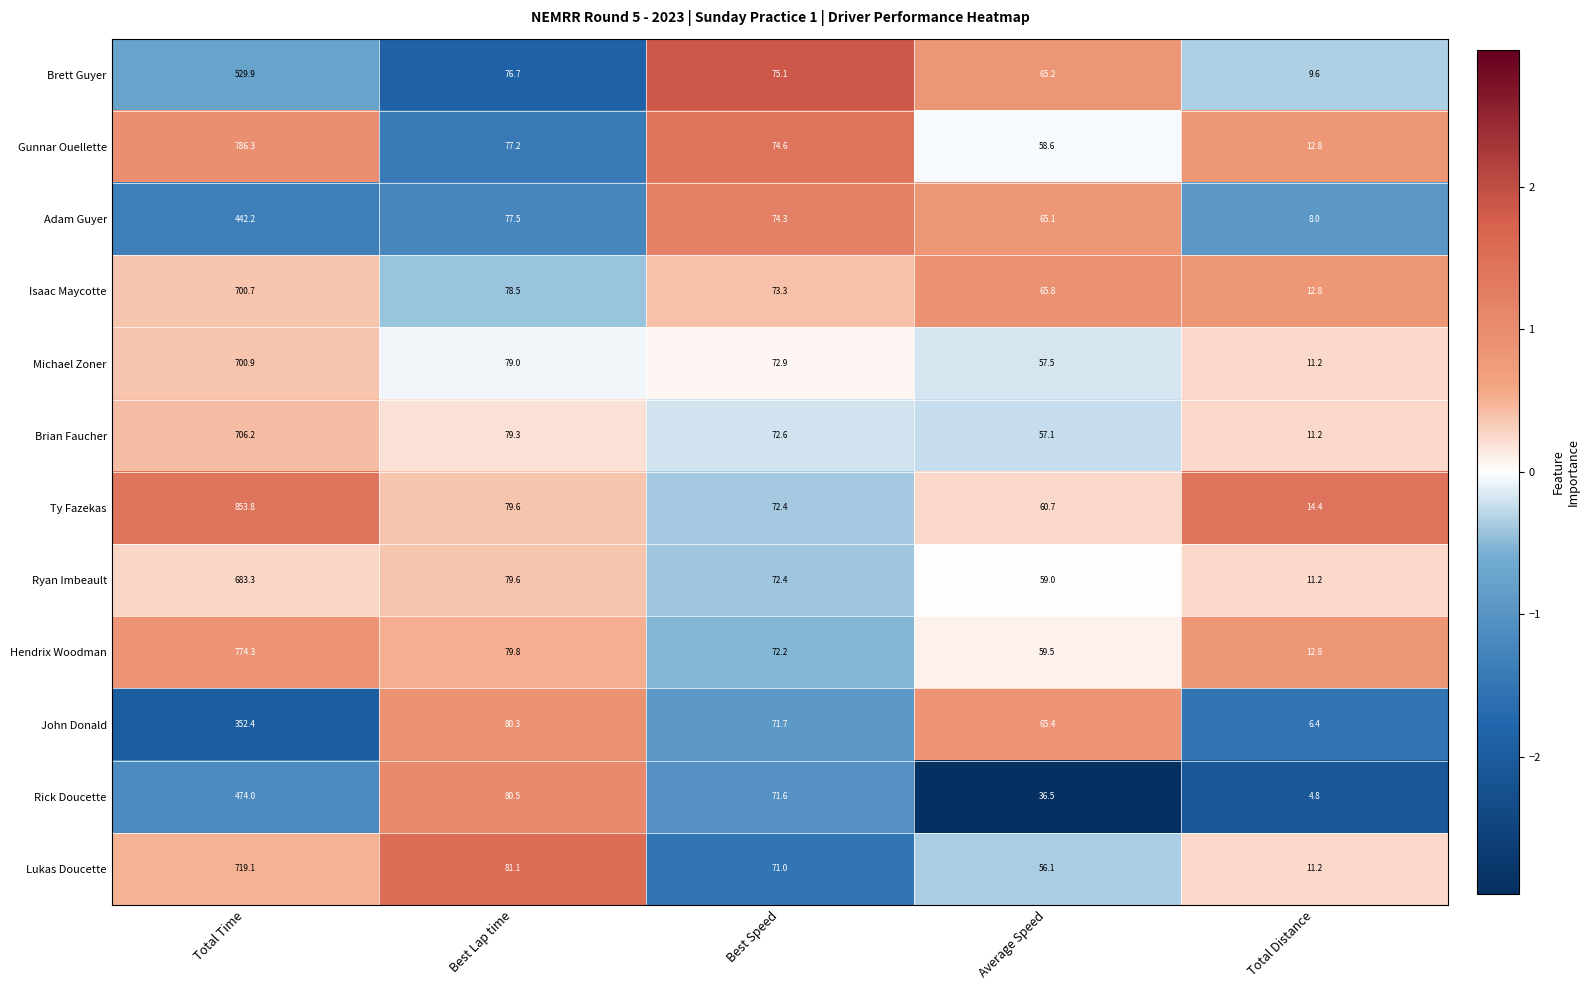

Is the value of Brett Guyer at Best Speed greater than the value of Lukas Doucette at Average Speed?

Yes